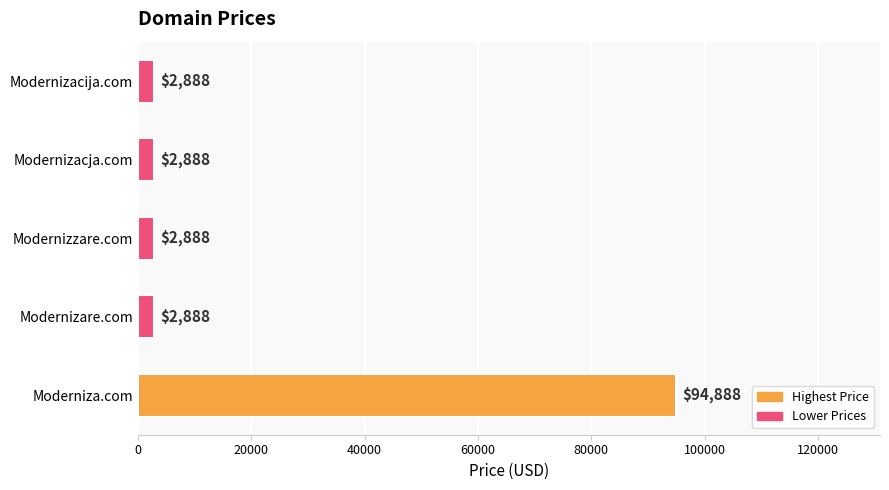

The value at Modernizacja.com is 2888. True or false?

True